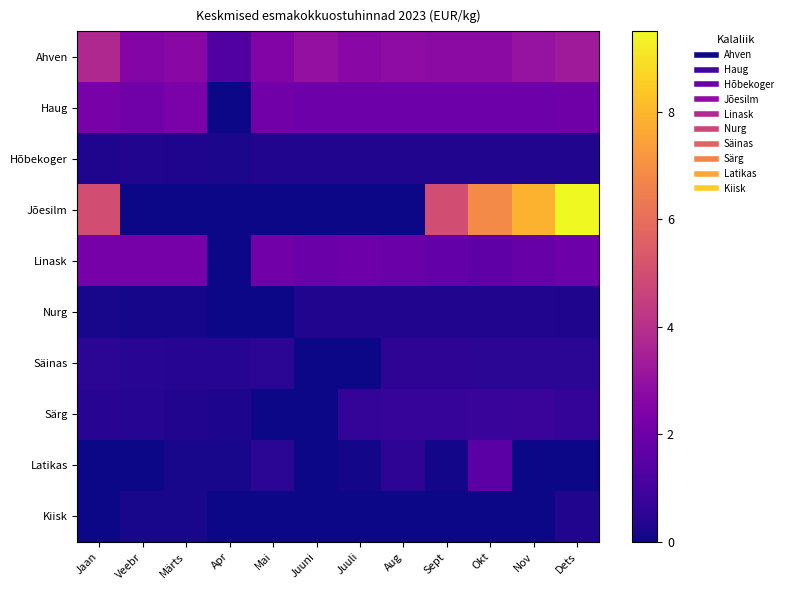

Reading right to left, what are all the values shown in this chart?

Ahven: Dets=3.3	Nov=3.0	Okt=2.8	Sept=2.8	Aug=2.8	Juuli=2.7	Juuni=3.0	Mai=2.5	Apr=1.3	Märts=2.7	Veebr=2.5	Jaan=3.8
Haug: Dets=2.0	Nov=2.0	Okt=2.0	Sept=2.0	Aug=2.0	Juuli=2.0	Juuni=2.0	Mai=2.1	Apr=0.0	Märts=2.3	Veebr=2.1	Jaan=2.3
Hõbekoger: Dets=0.3	Nov=0.3	Okt=0.3	Sept=0.3	Aug=0.3	Juuli=0.3	Juuni=0.3	Mai=0.3	Apr=0.2	Märts=0.3	Veebr=0.3	Jaan=0.3
Jõesilm: Dets=9.5	Nov=7.9	Okt=6.8	Sept=5.0	Aug=0.0	Juuli=0.0	Juuni=0.0	Mai=0.0	Apr=0.0	Märts=0.0	Veebr=0.0	Jaan=5.0
Linask: Dets=2.0	Nov=1.8	Okt=1.6	Sept=1.8	Aug=1.9	Juuli=2.0	Juuni=1.9	Mai=2.1	Apr=0.0	Märts=2.2	Veebr=2.2	Jaan=2.2
Nurg: Dets=0.3	Nov=0.3	Okt=0.3	Sept=0.3	Aug=0.3	Juuli=0.3	Juuni=0.3	Mai=0.0	Apr=0.0	Märts=0.1	Veebr=0.1	Jaan=0.2
Säinas: Dets=0.5	Nov=0.5	Okt=0.5	Sept=0.5	Aug=0.5	Juuli=0.0	Juuni=0.0	Mai=0.5	Apr=0.4	Märts=0.4	Veebr=0.5	Jaan=0.5
Särg: Dets=0.7	Nov=0.8	Okt=0.8	Sept=0.7	Aug=0.7	Juuli=0.7	Juuni=0.0	Mai=0.0	Apr=0.2	Märts=0.3	Veebr=0.4	Jaan=0.4
Latikas: Dets=0.0	Nov=0.0	Okt=1.5	Sept=0.1	Aug=0.5	Juuli=0.1	Juuni=0.0	Mai=0.5	Apr=0.2	Märts=0.2	Veebr=0.0	Jaan=0.0
Kiisk: Dets=0.3	Nov=0.0	Okt=0.0	Sept=0.0	Aug=0.0	Juuli=0.0	Juuni=0.0	Mai=0.0	Apr=0.0	Märts=0.2	Veebr=0.2	Jaan=0.0